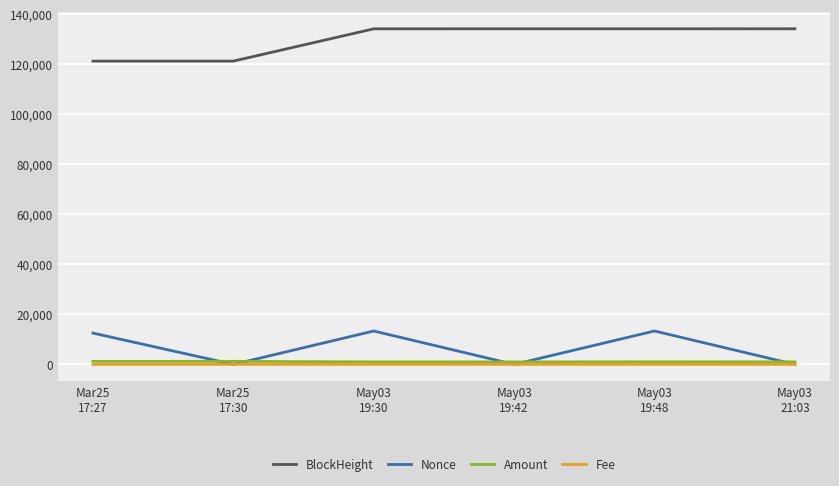

True or false: Amount and BlockHeight intersect in this chart.

False